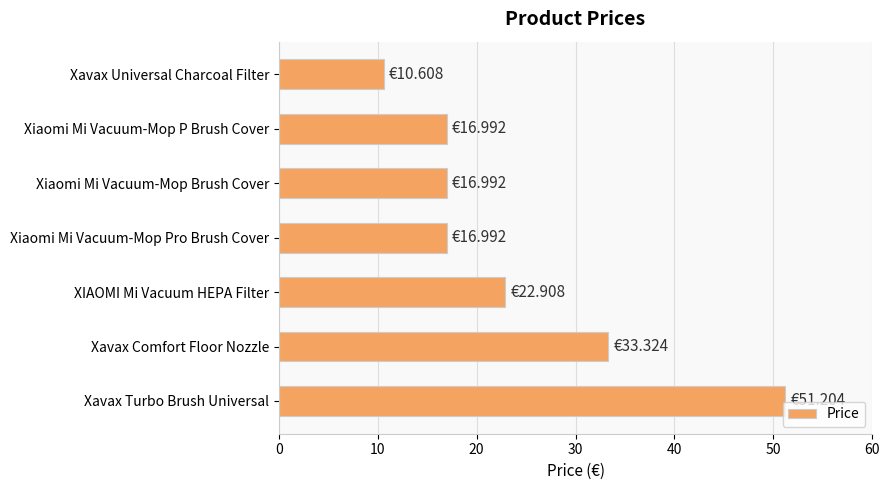

What is the minimum value shown in the chart?

10.6